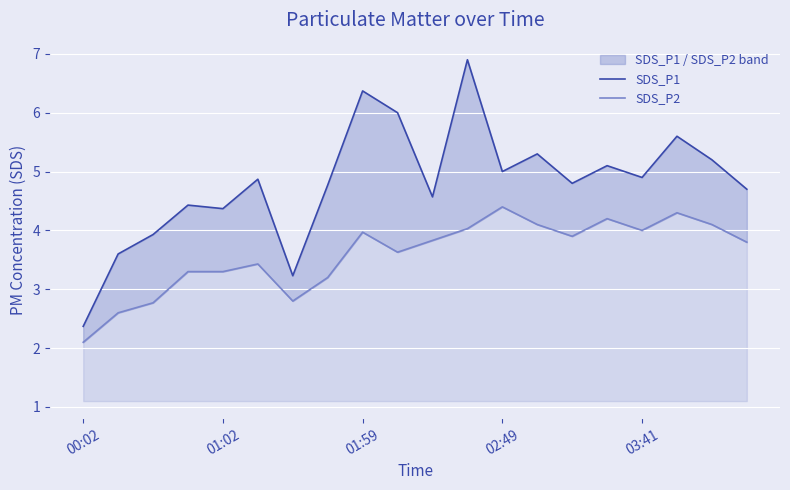

What is the difference between the second highest and minimum values in the SDS_P2 series?

2.2